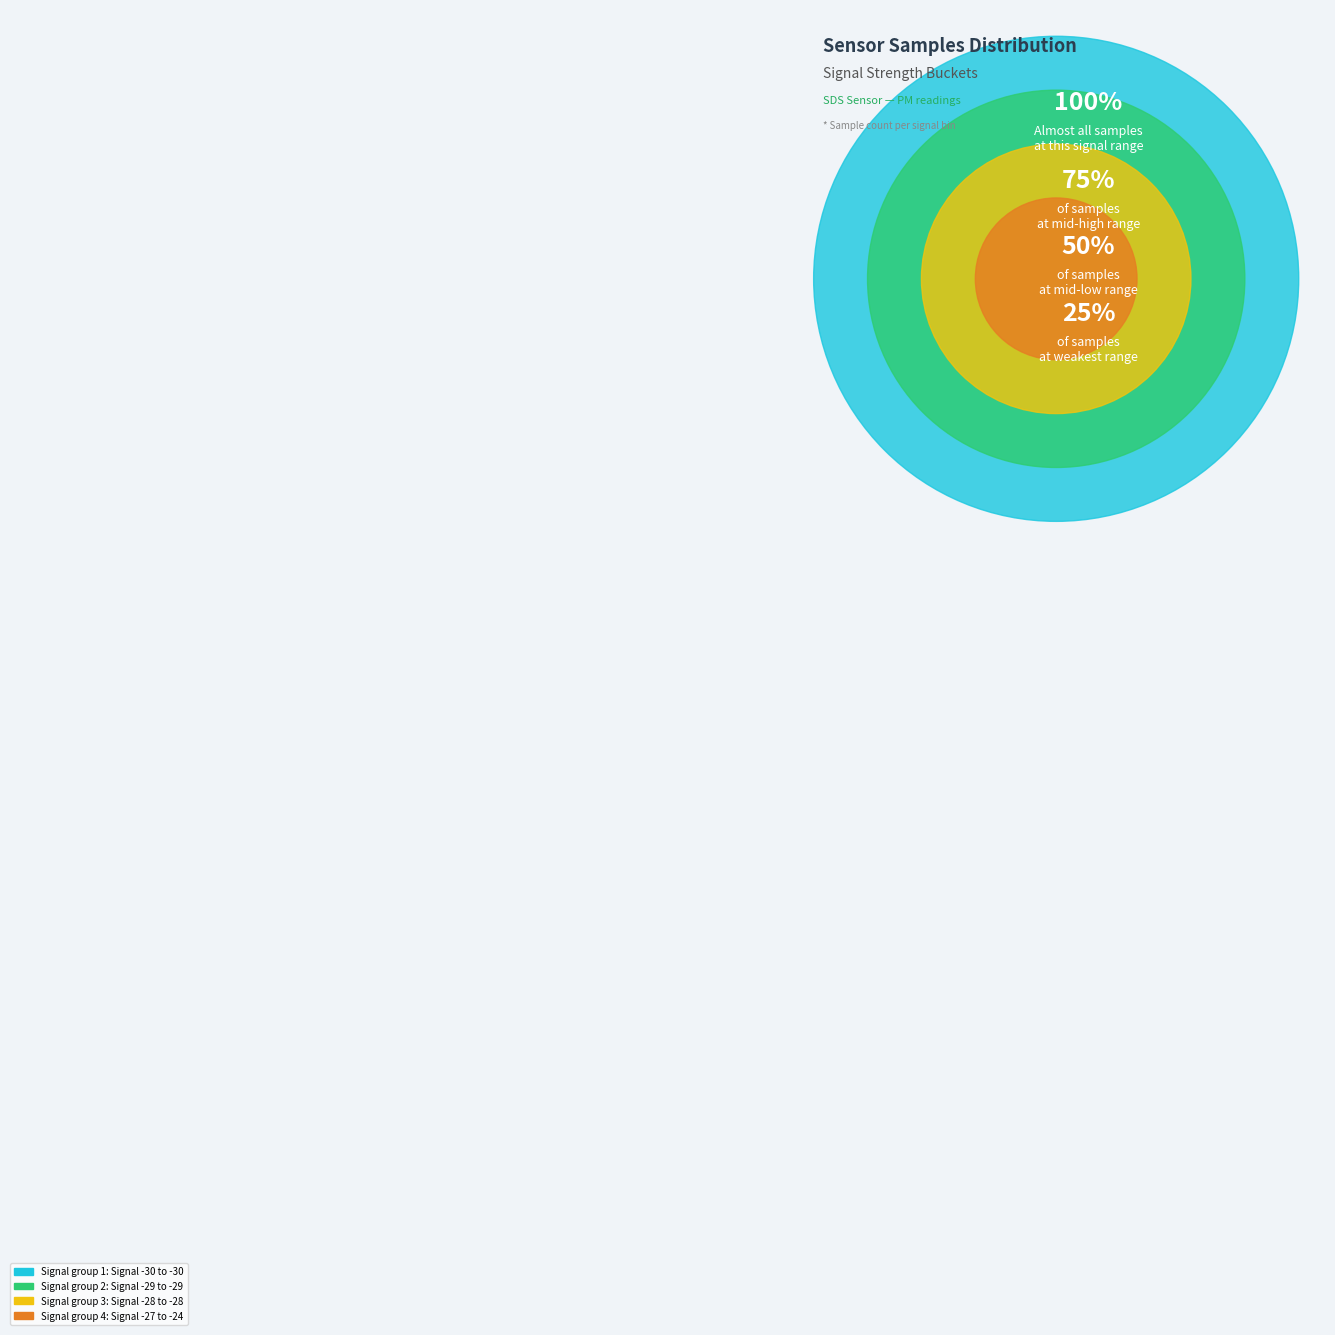

Is the sum of -28 and -28 greater than half?

No